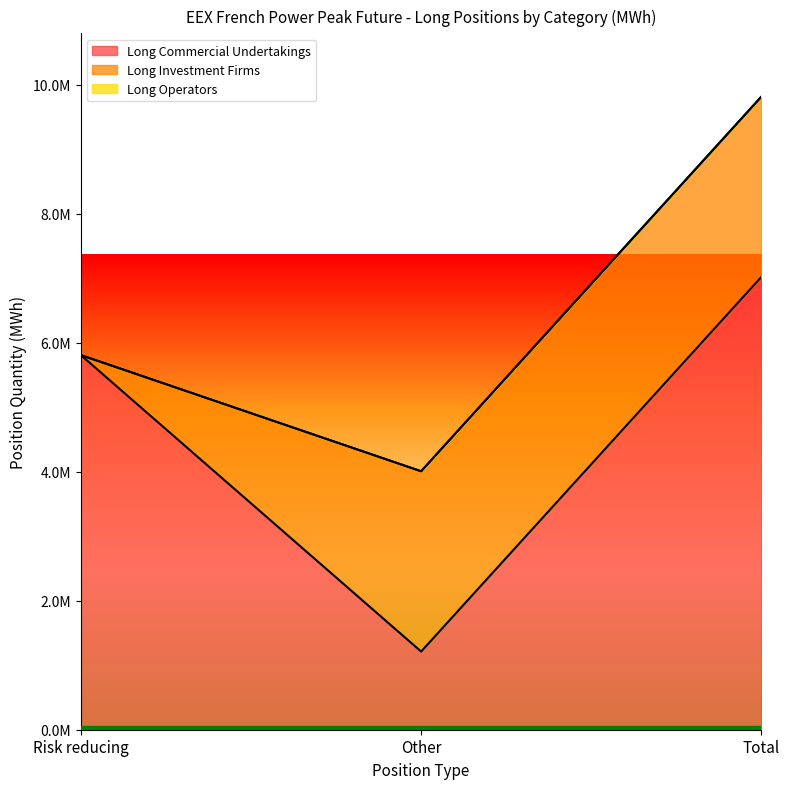

List the labels in order of Long Investment Firms value, smallest first.

Risk reducing, Other, Total